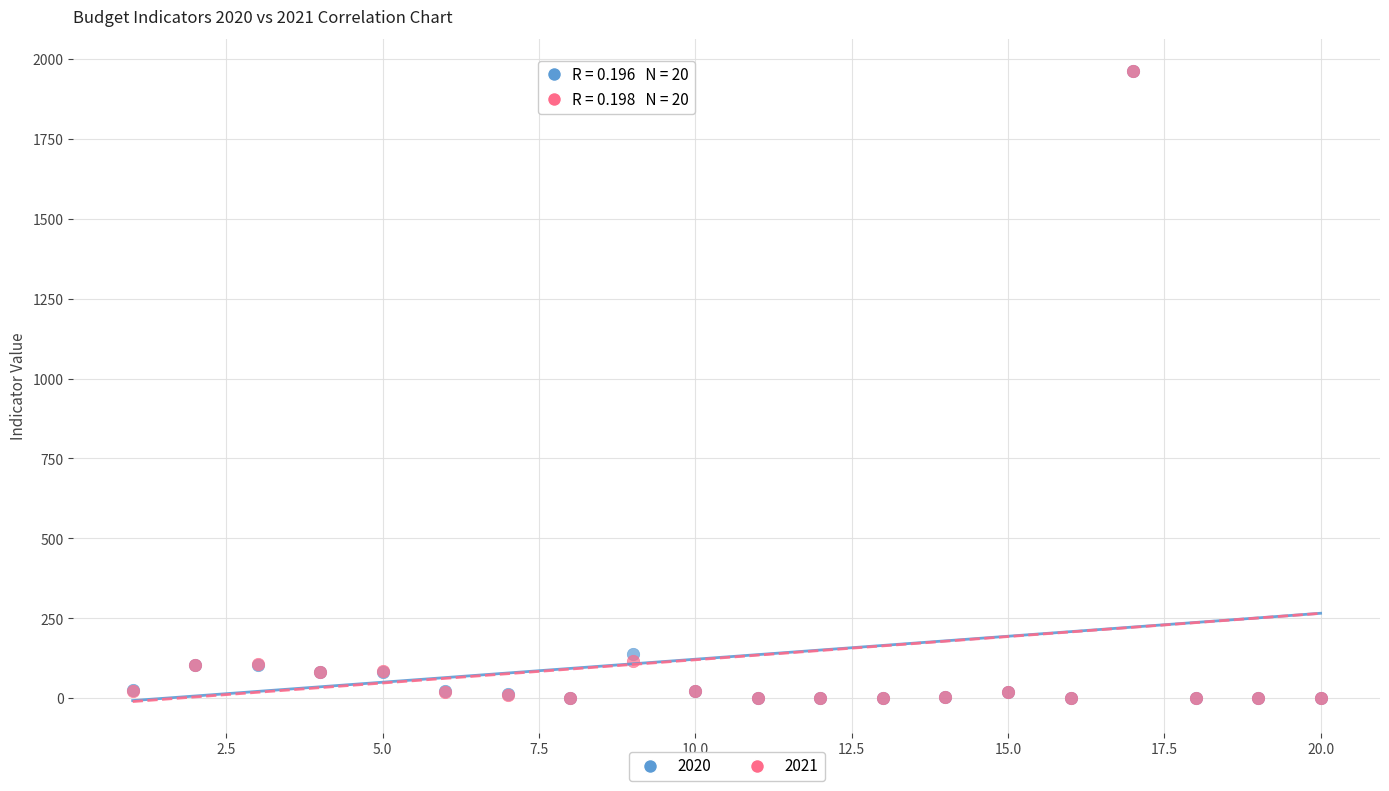

Across all series, what Y value is closest to 981?

140.0